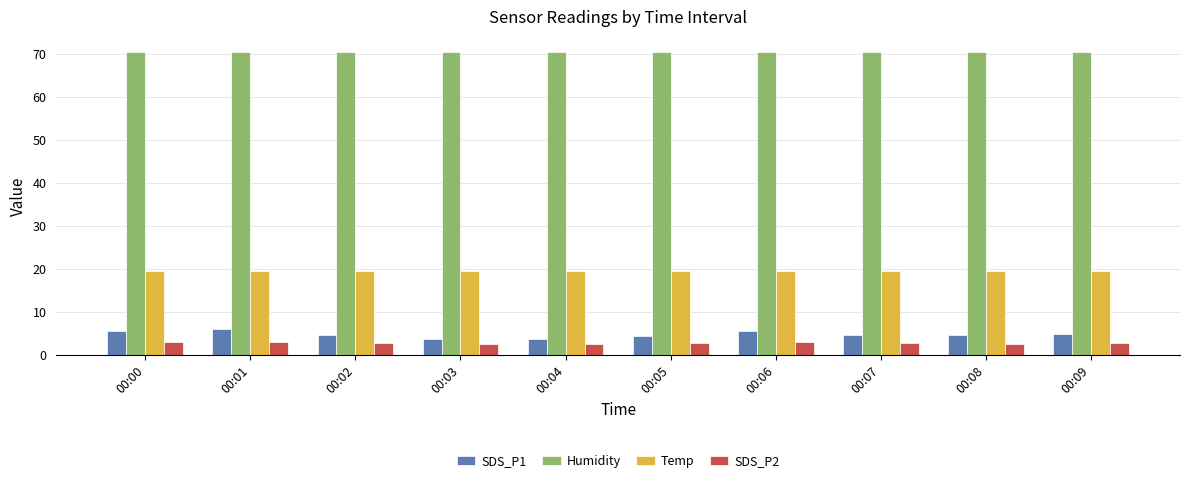

What is the value of the SDS_P1 bar at the 3rd from the left?

4.5